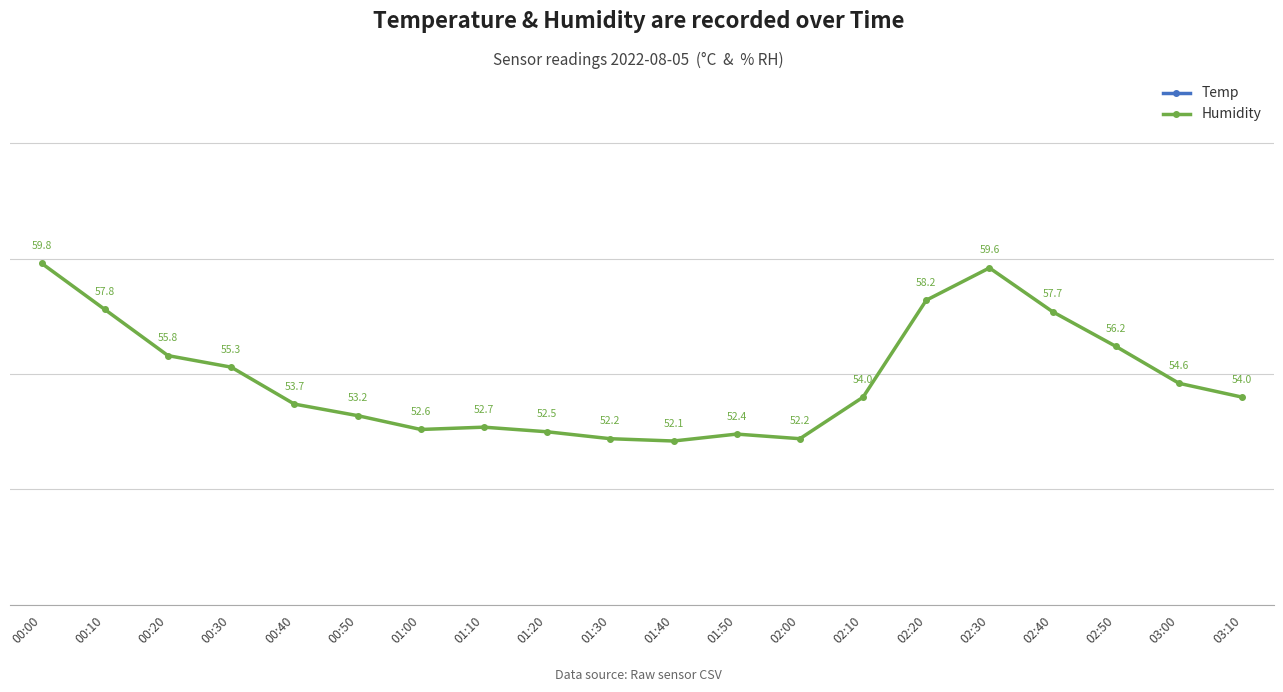

Is it true that Humidity equals 52.5 at 01:20?

True